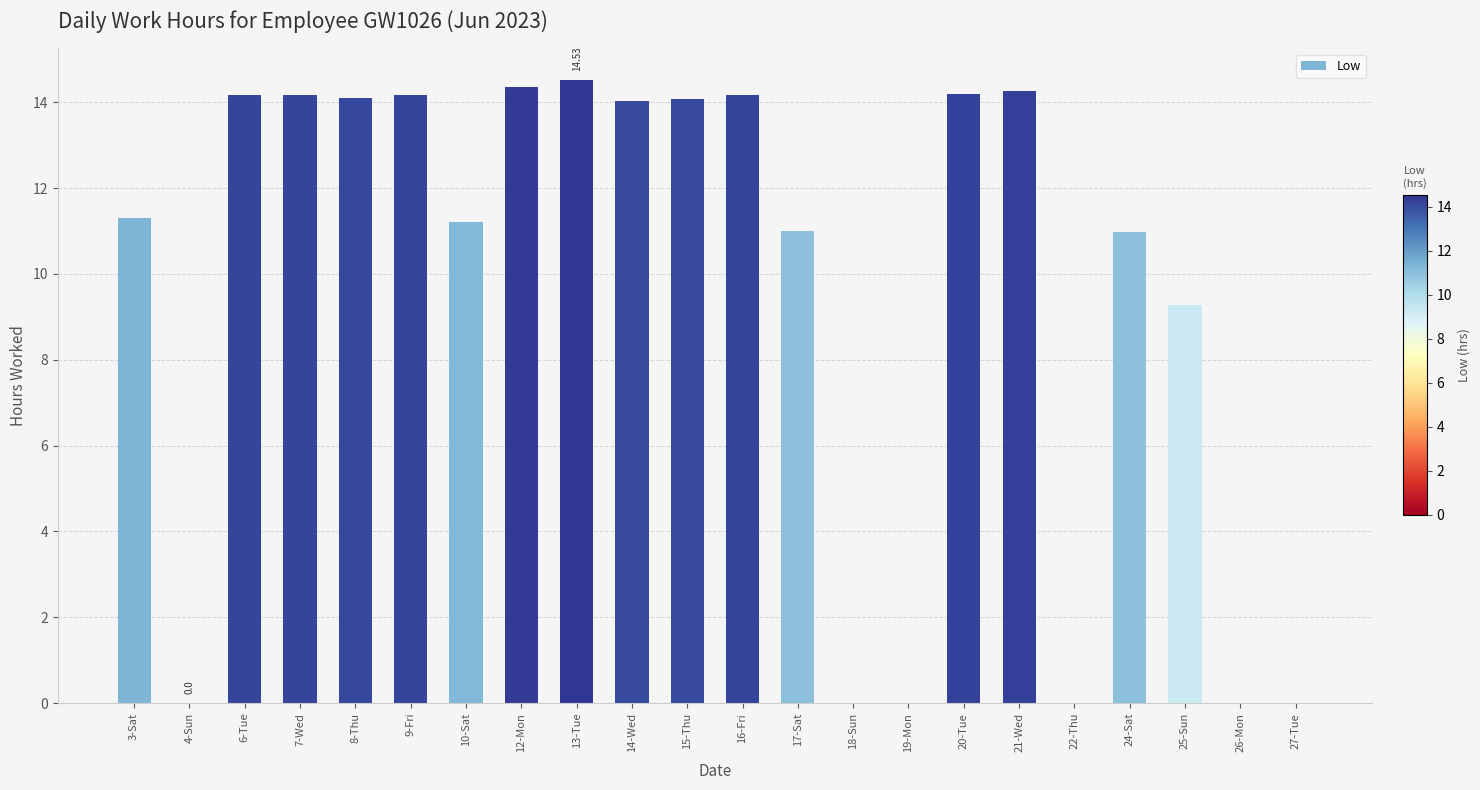

Approximately how many times larger is the value at 12-Mon compared to 10-Sat?

1.3